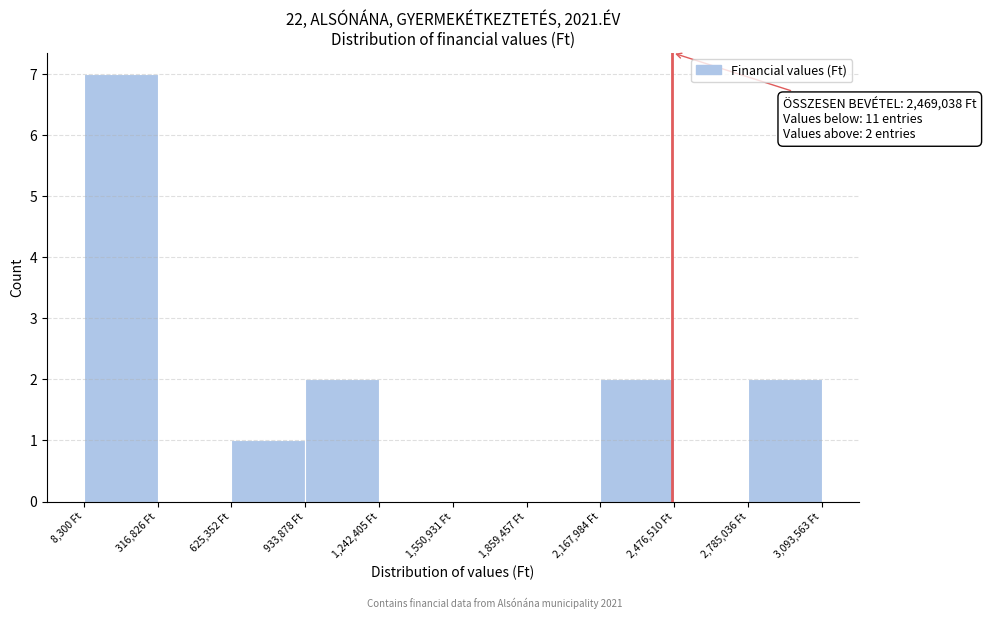

Over which range of the x-axis is the bar tallest?

0 to 300000